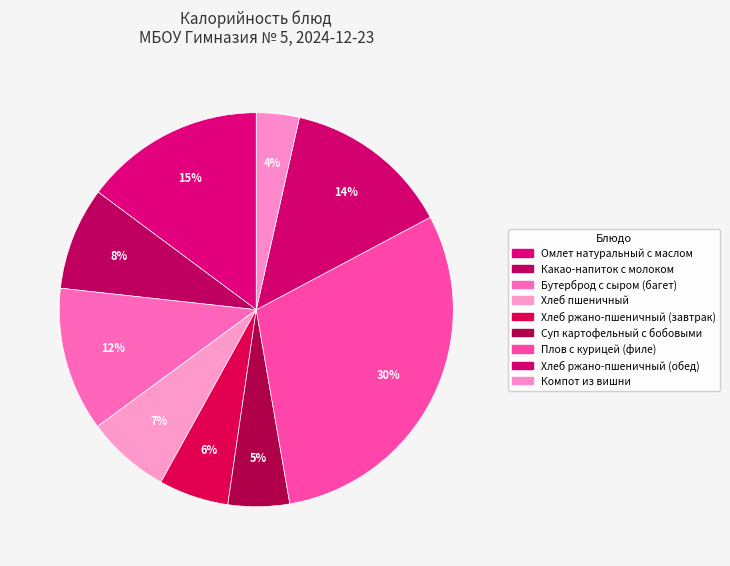

Count the number of slices in the pie.

9